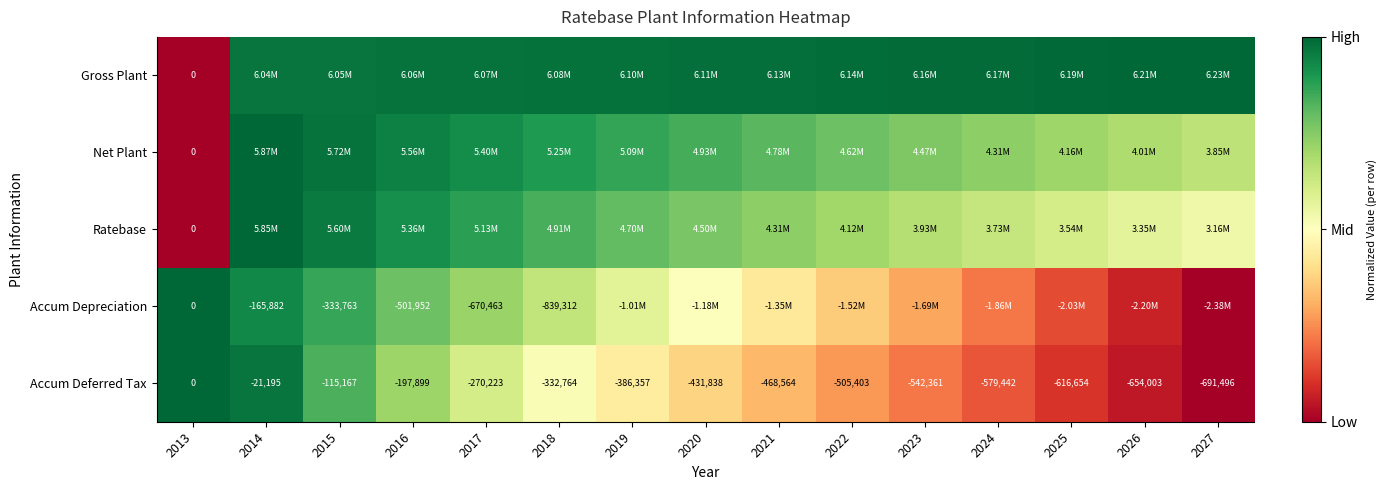

Which has a higher value, 2024 or 2016?

2024